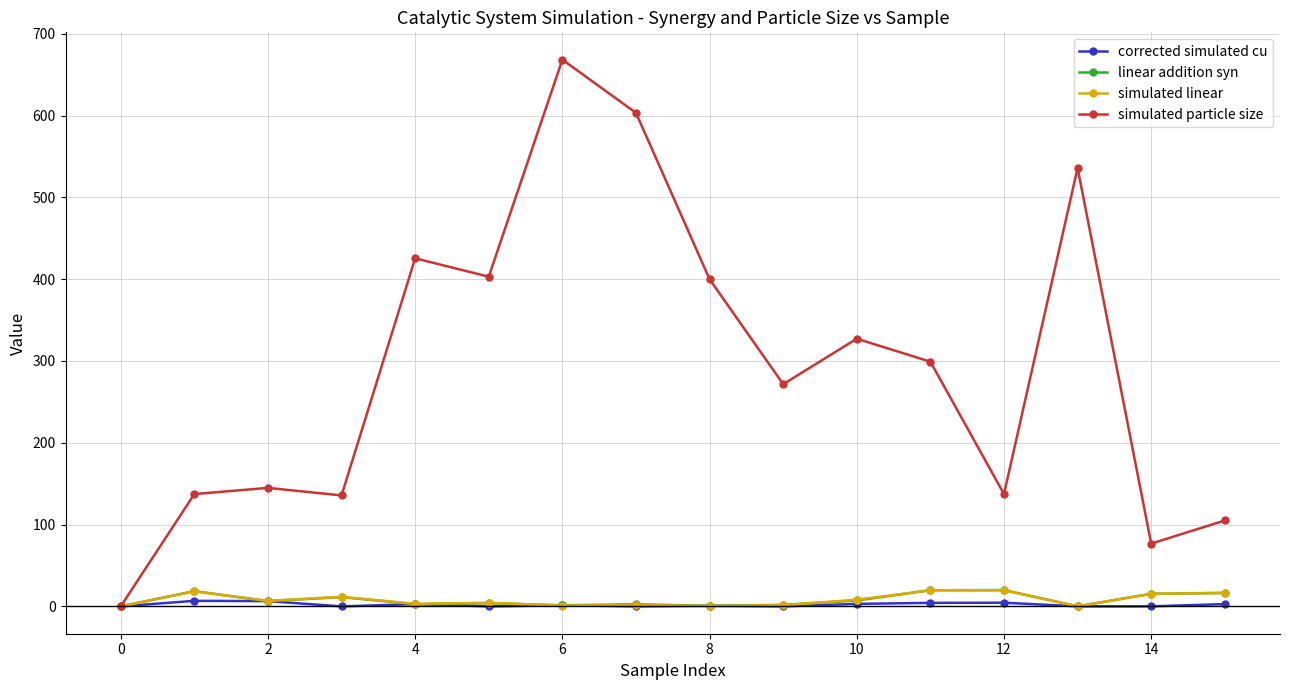

What is the maximum value shown in the chart?

668.3